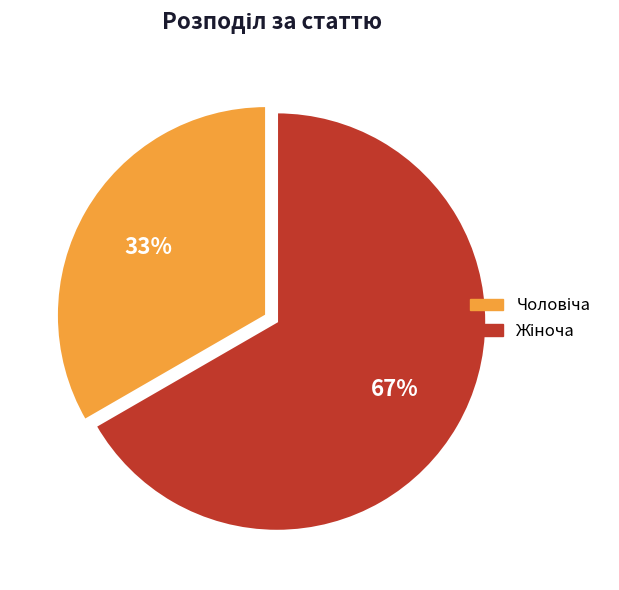

Does any single category account for the majority?

Yes